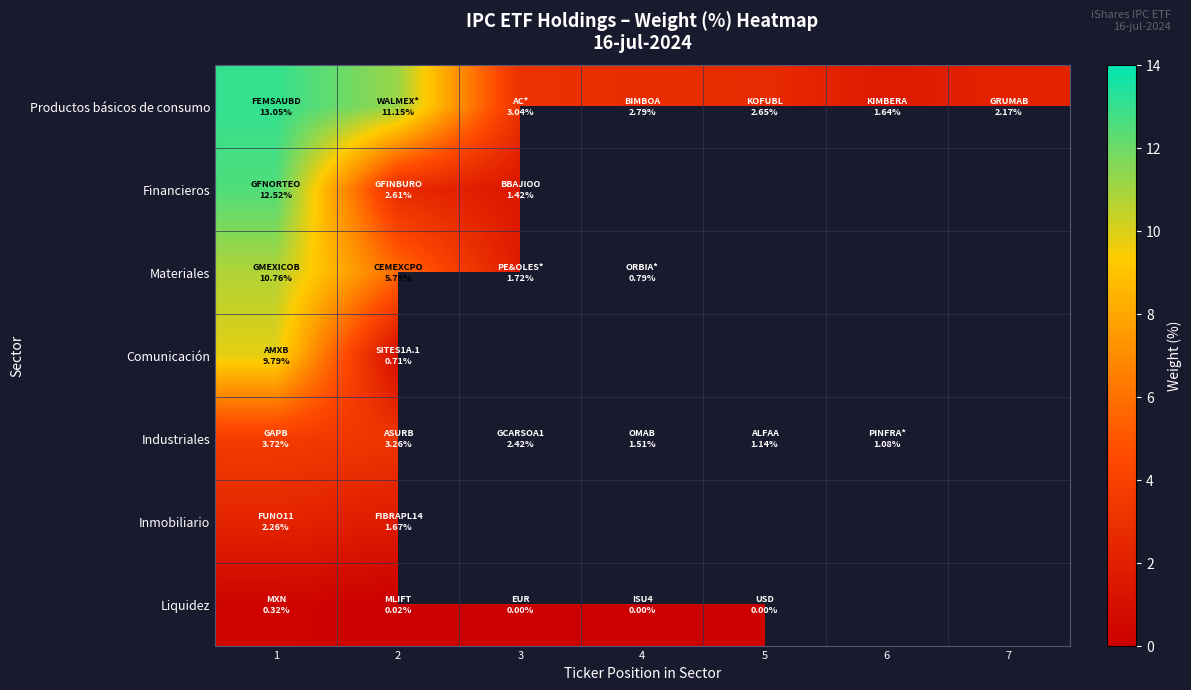

At which category is the sum across all series the highest?

1